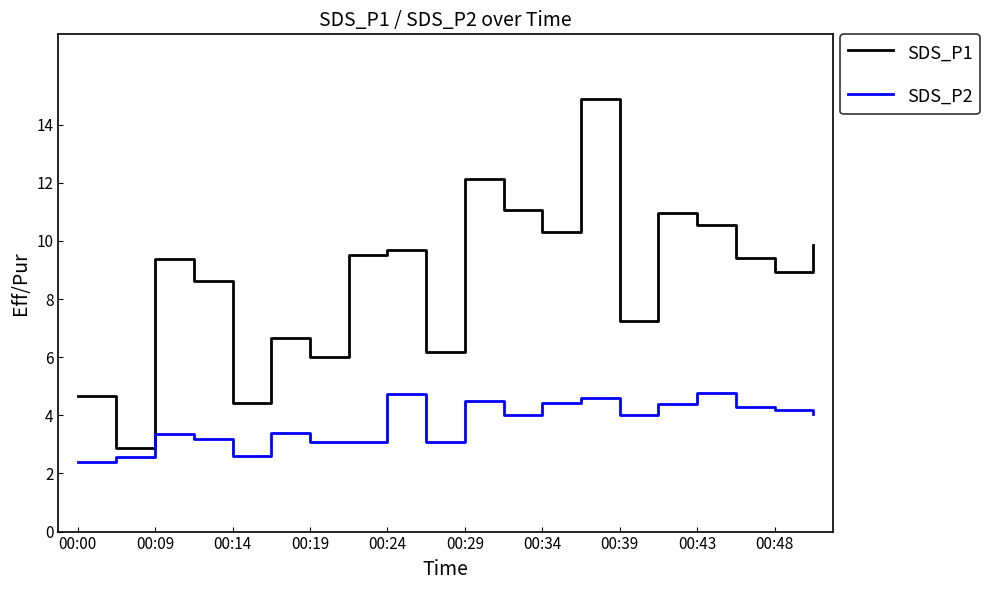

What is the difference between the maximum and minimum values in the SDS_P1 series?

12.0